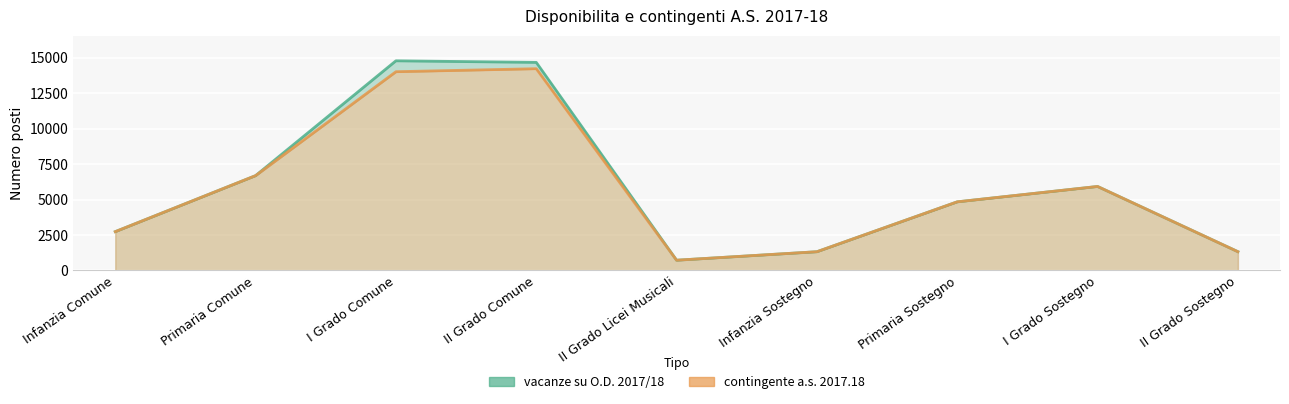

What are all the series names shown in the legend?

vacanze su O.D. 2017/18, contingente a.s. 2017.18